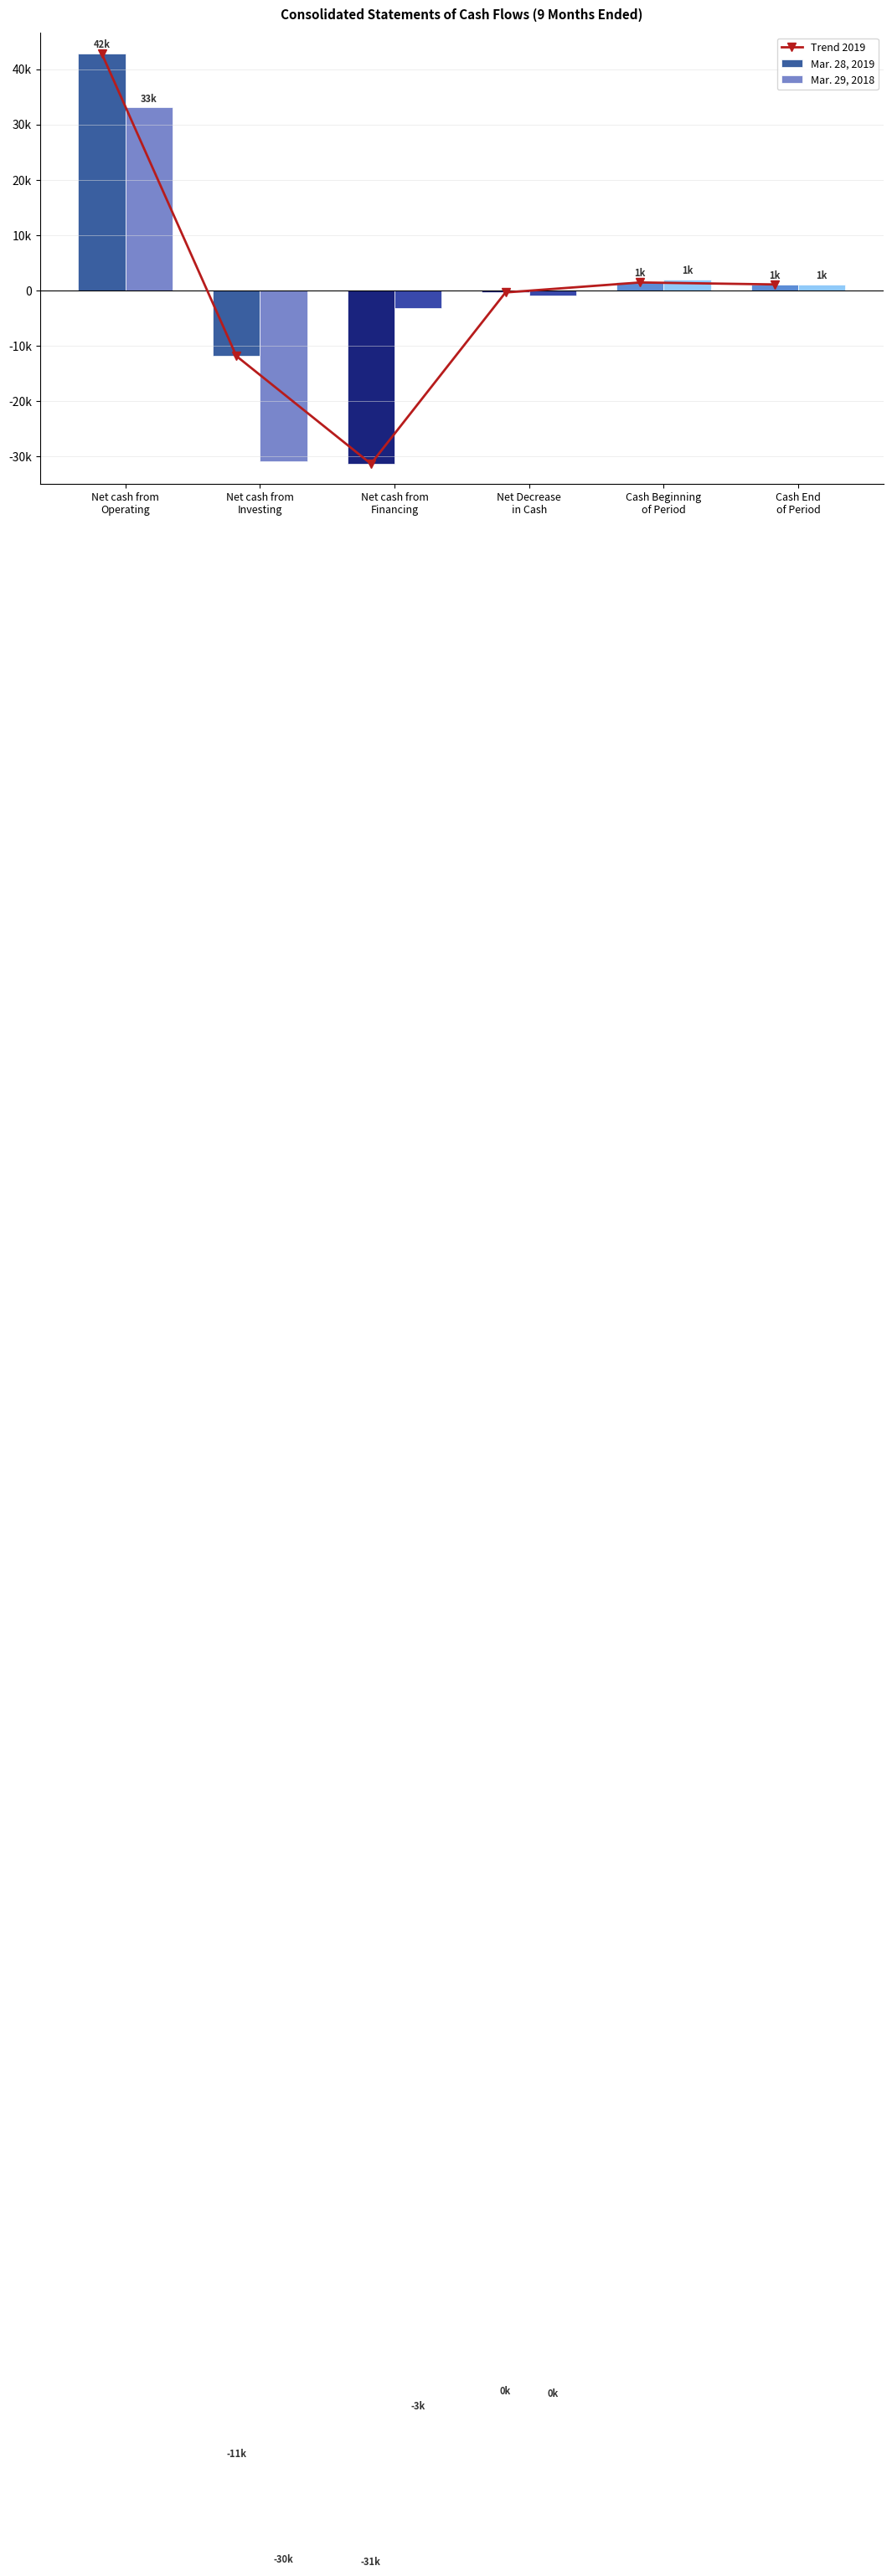

True or false: Mar. 28, 2019 has a value of -31328 at Net cash from
Financing.

True